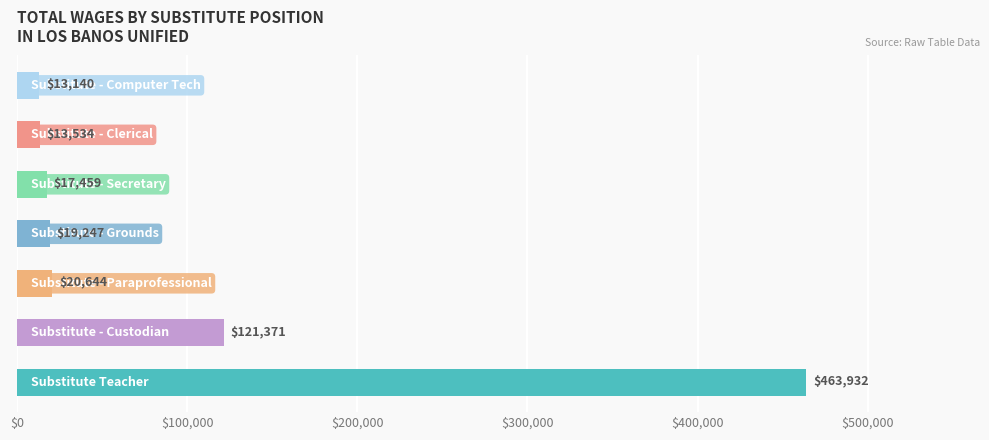

What is the average value?

95618